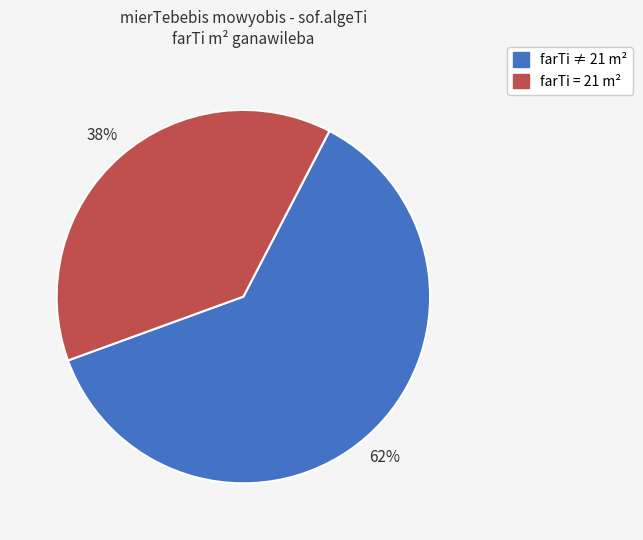

To the nearest percent, what is the difference between the largest and smallest slice percentages?

24%